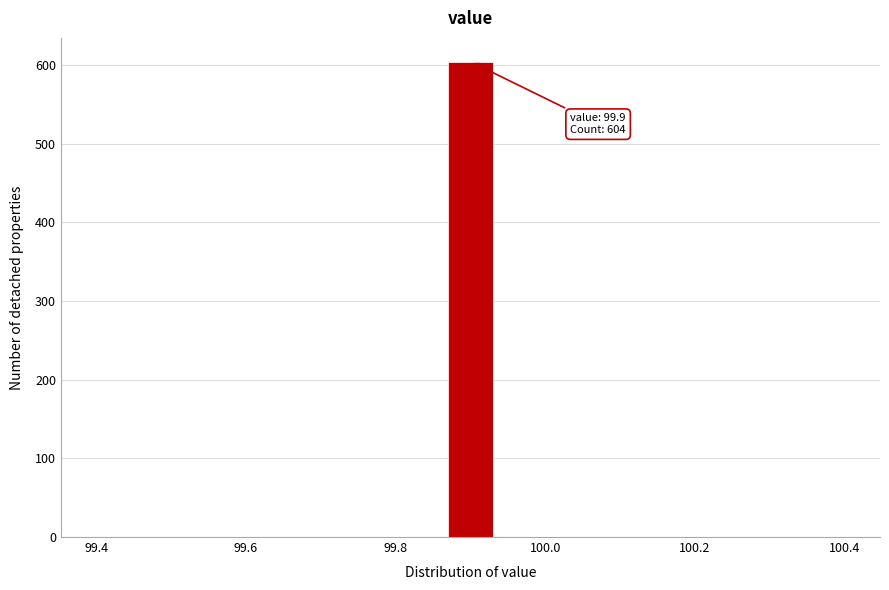

Around what value on the x-axis is the tallest bar? Give the approximate position of its centre, as read against the axis.

99.90